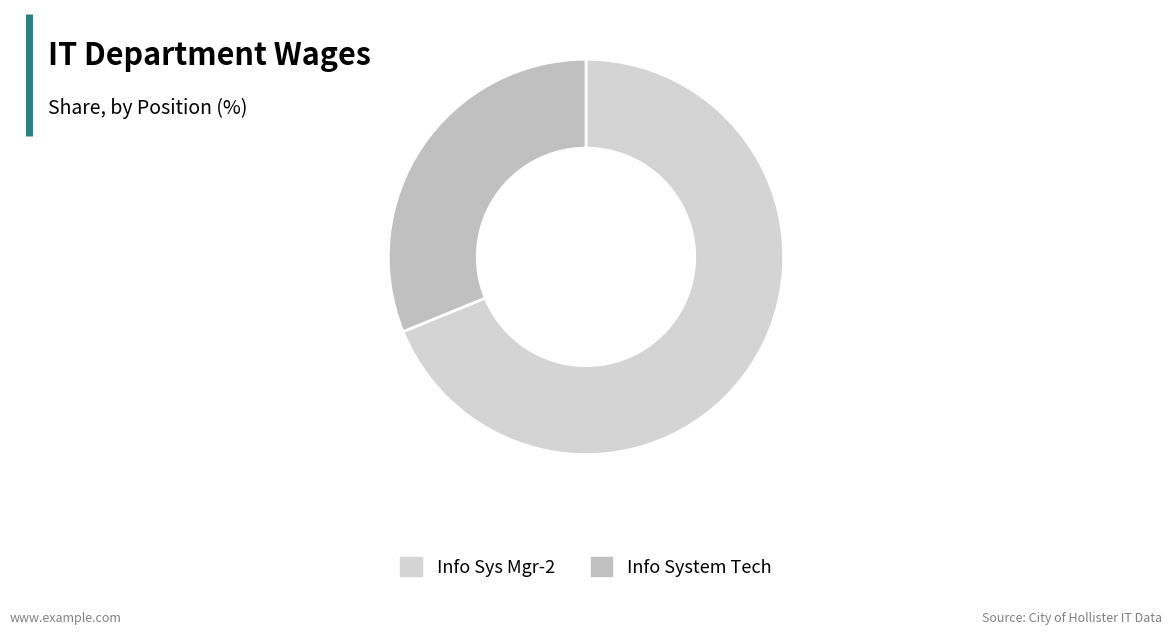

The Info Sys Mgr-2 slice represents 69% of the pie. True or false?

True